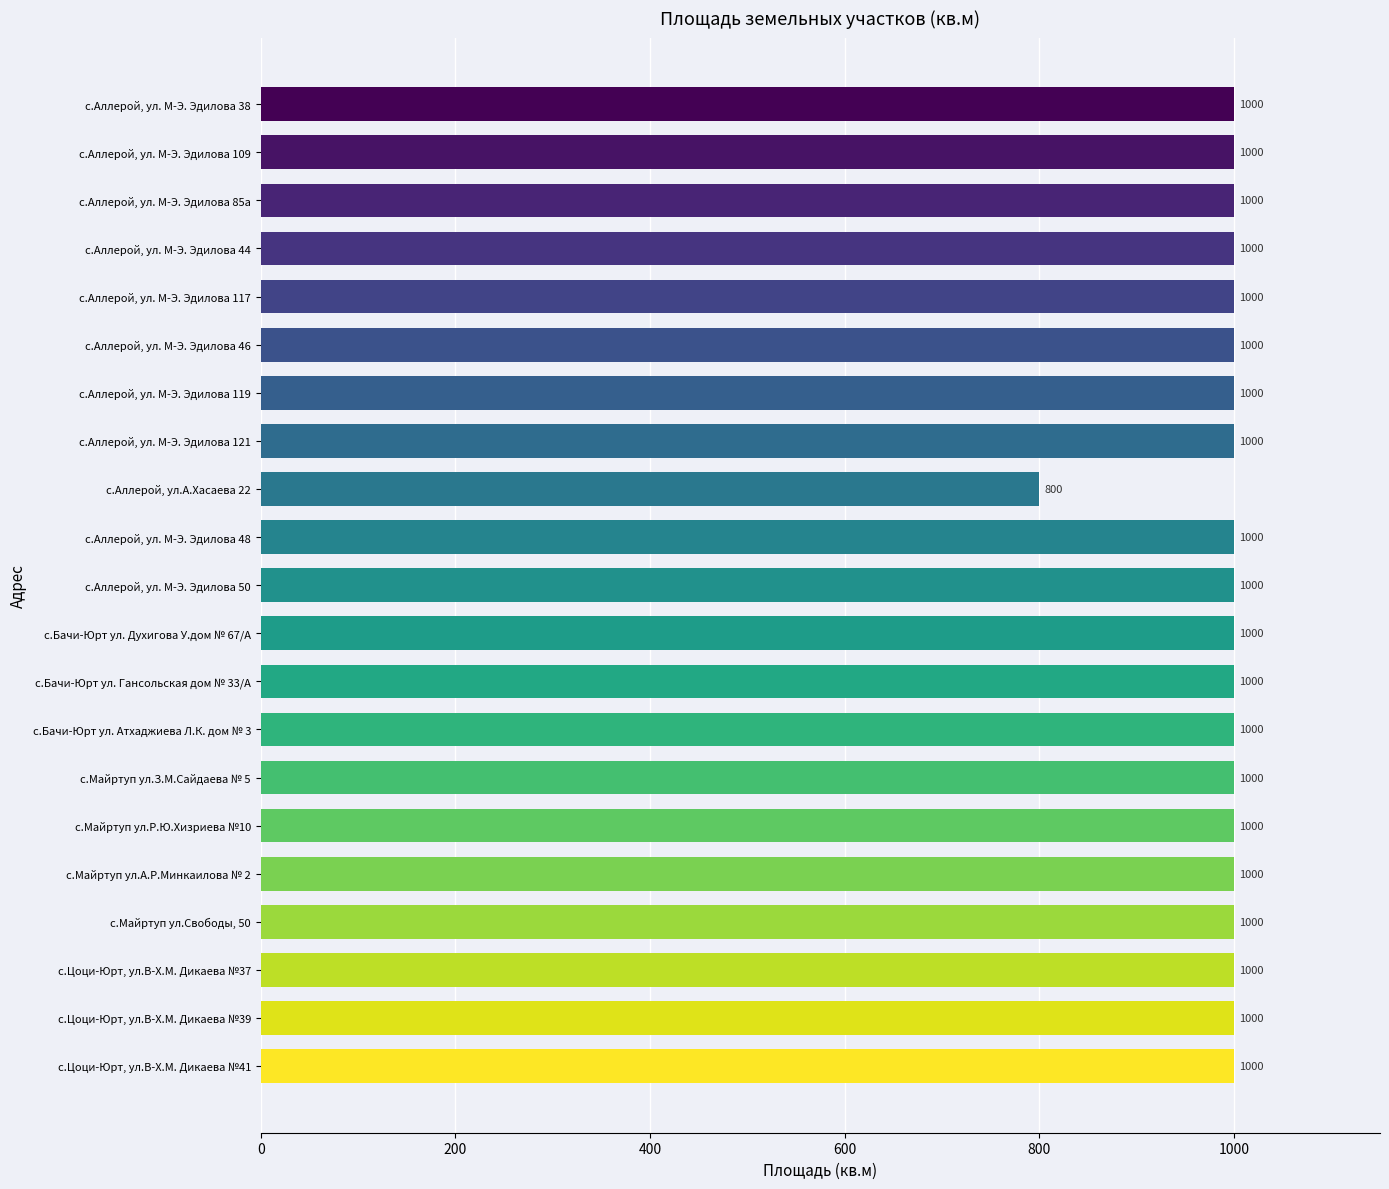

The value at с.Бачи-Юрт ул. Духигова У.дом № 67/А is 253. True or false?

False